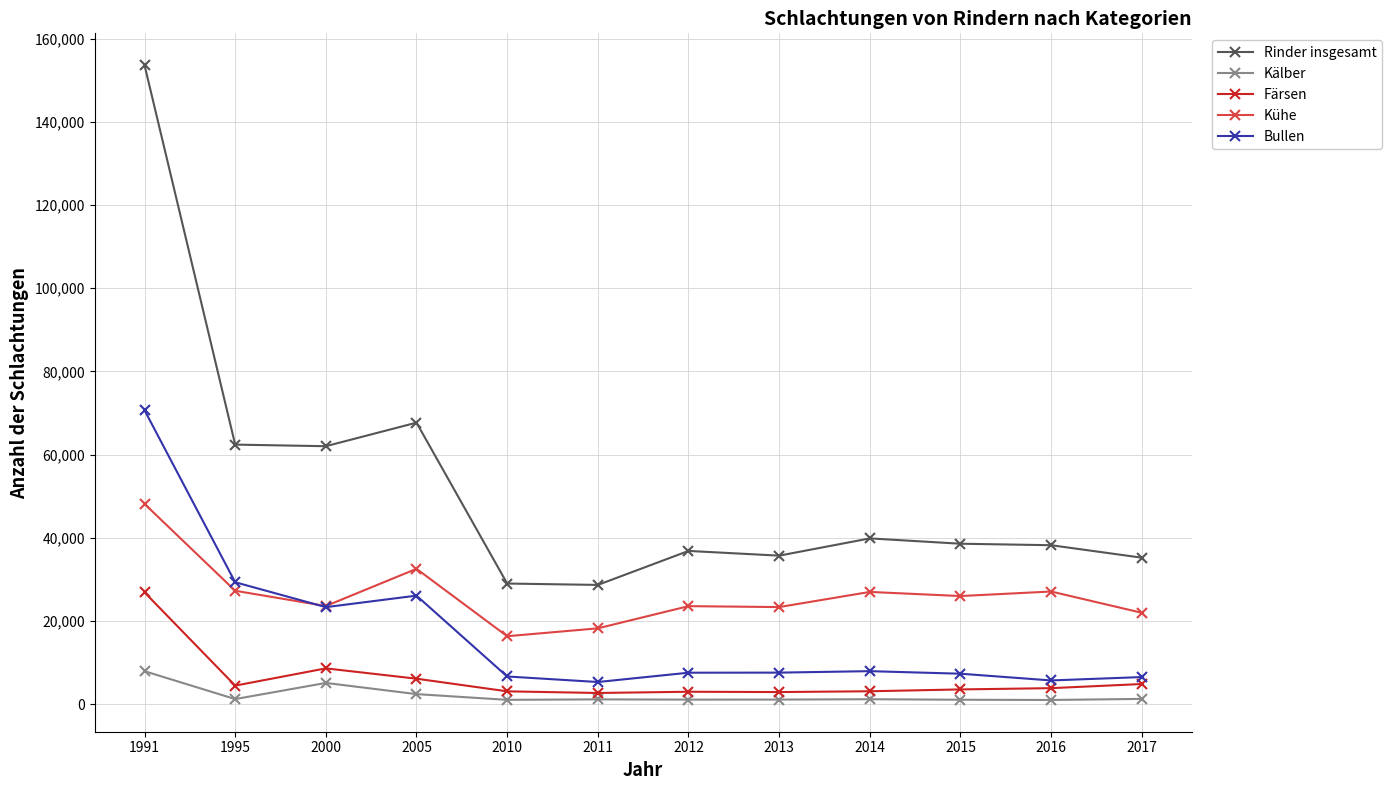

Where is the first local minimum for Kühe?

2000